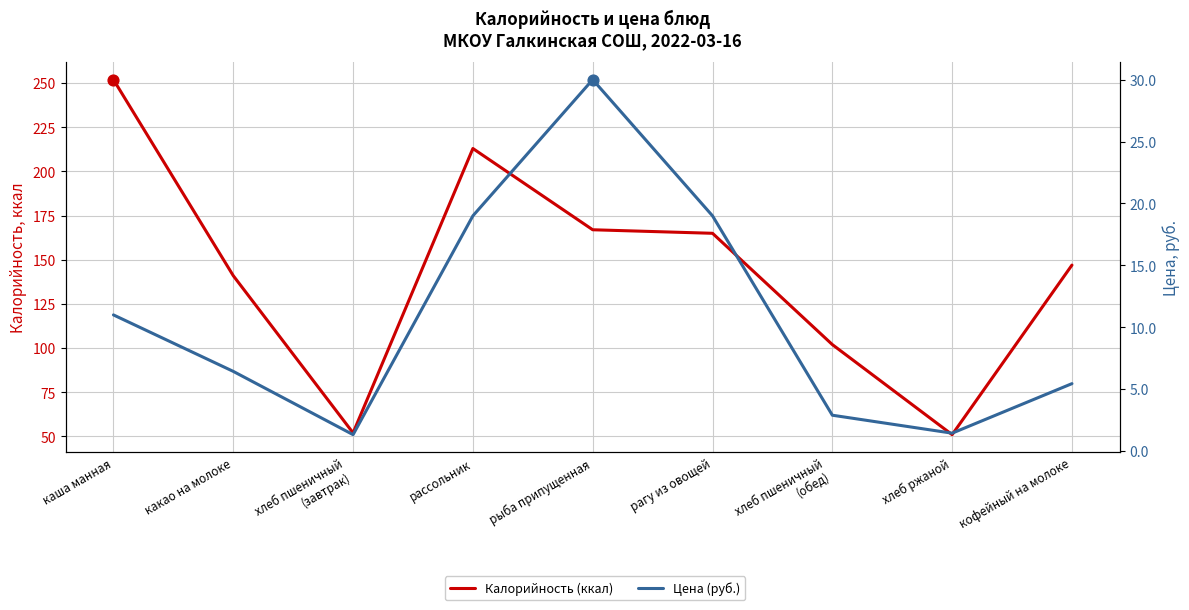

Which series has the largest total across all categories?

Калорийность (ккал)